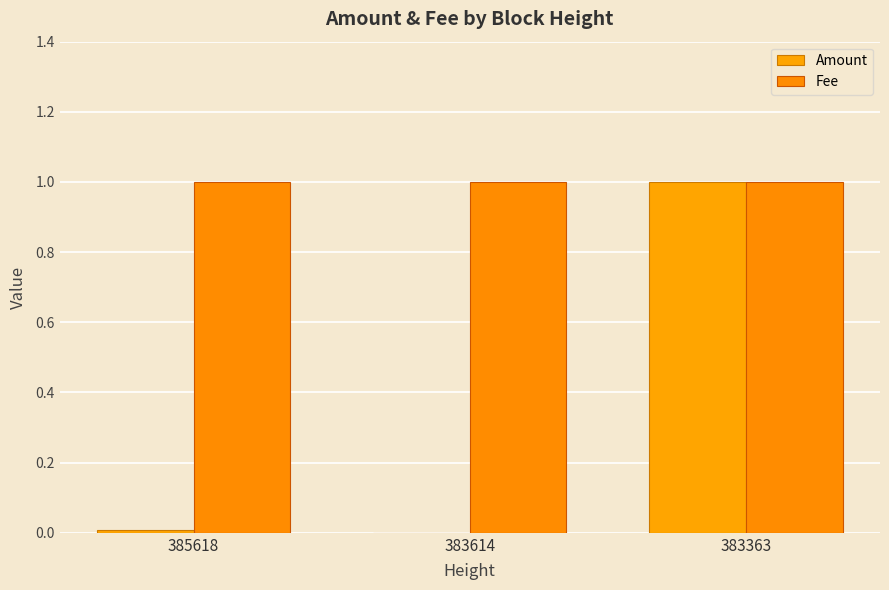

List the series in order of their overall mean, highest first.

Fee, Amount